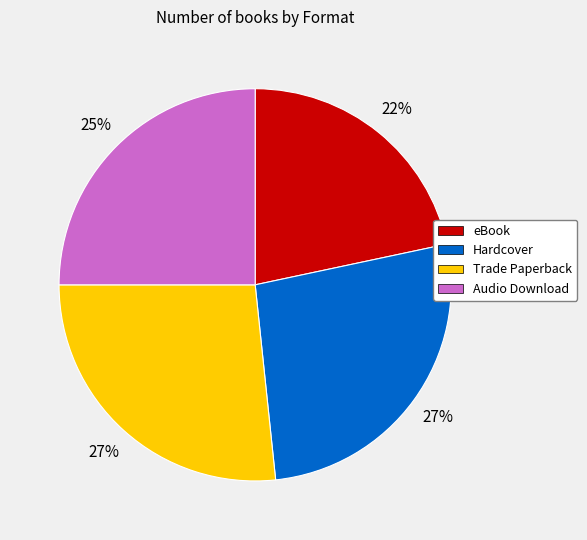

To the nearest percent, what percentage of the pie is Audio Download?

25%